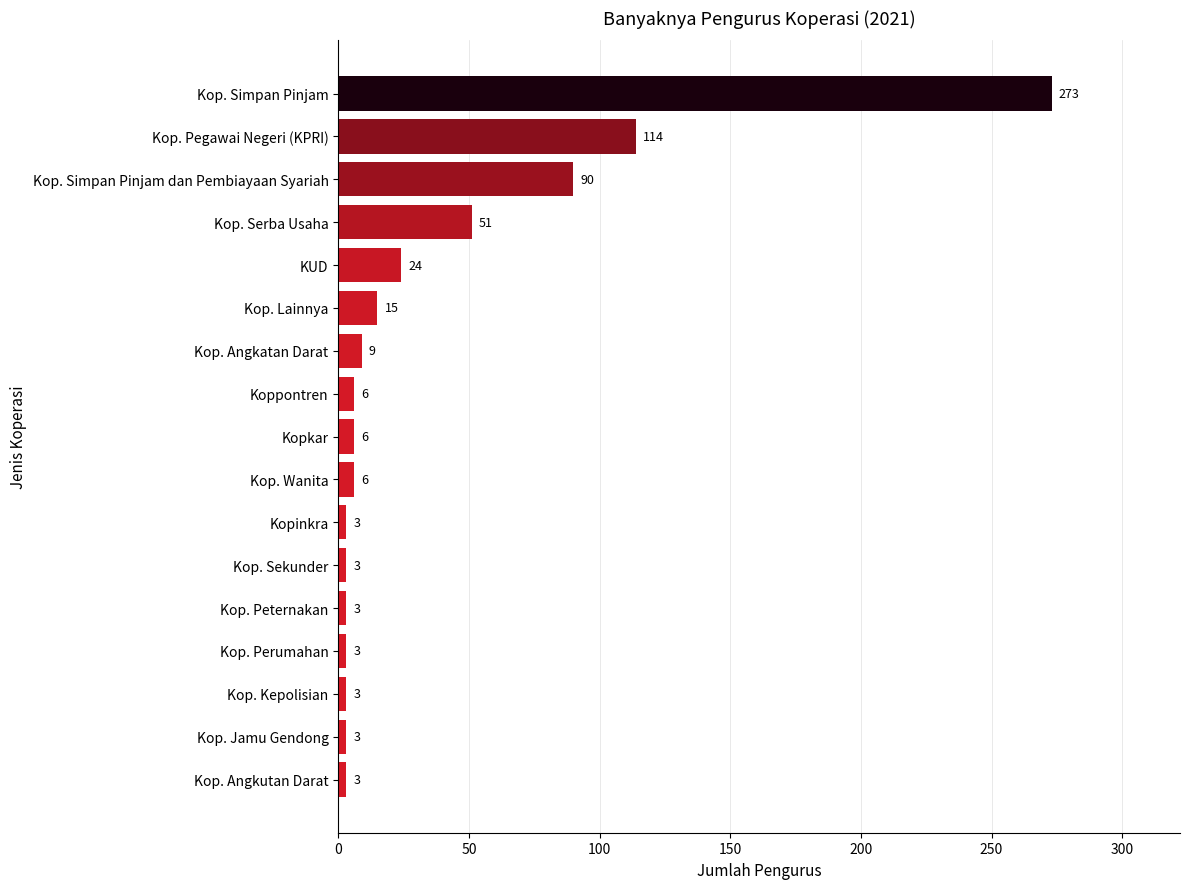

What position from the top is Kop. Wanita?

10